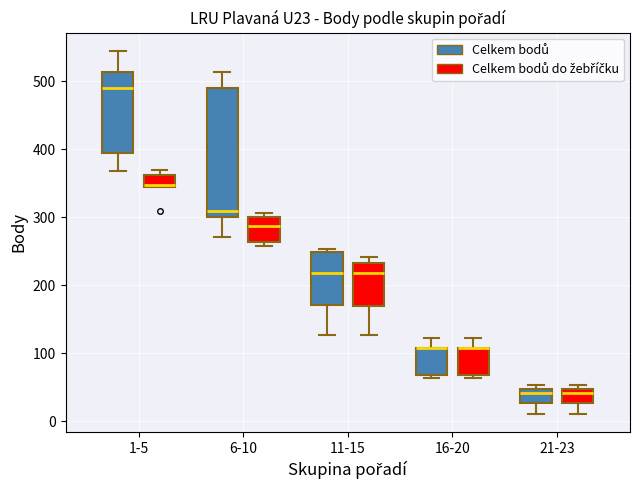

Which box is the tallest, from its lower edge to its upper edge?

6-10 (Celkem bodů)